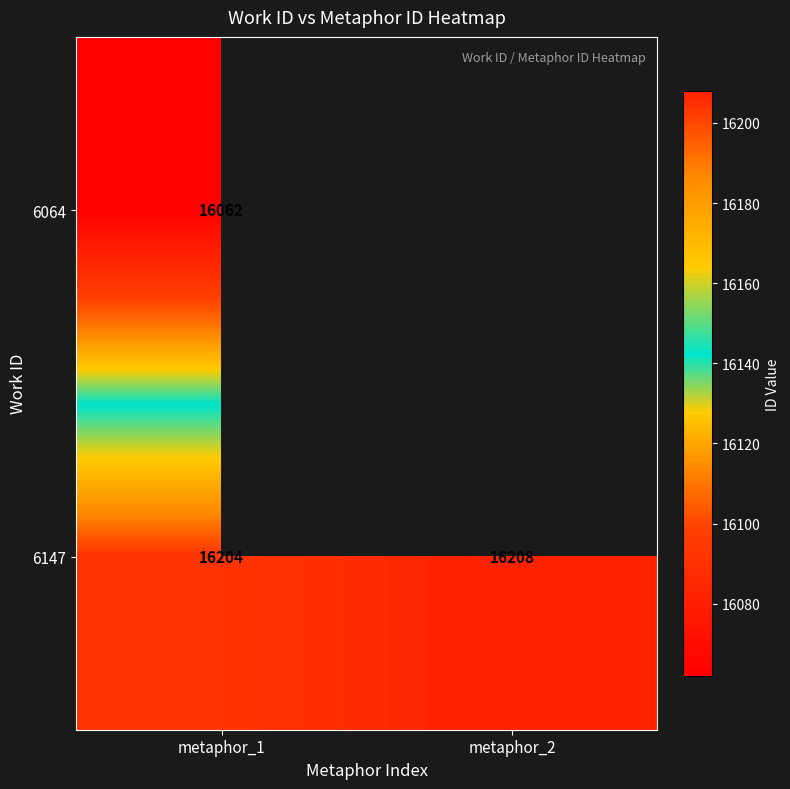

At which category is the sum across all series the highest?

metaphor_1